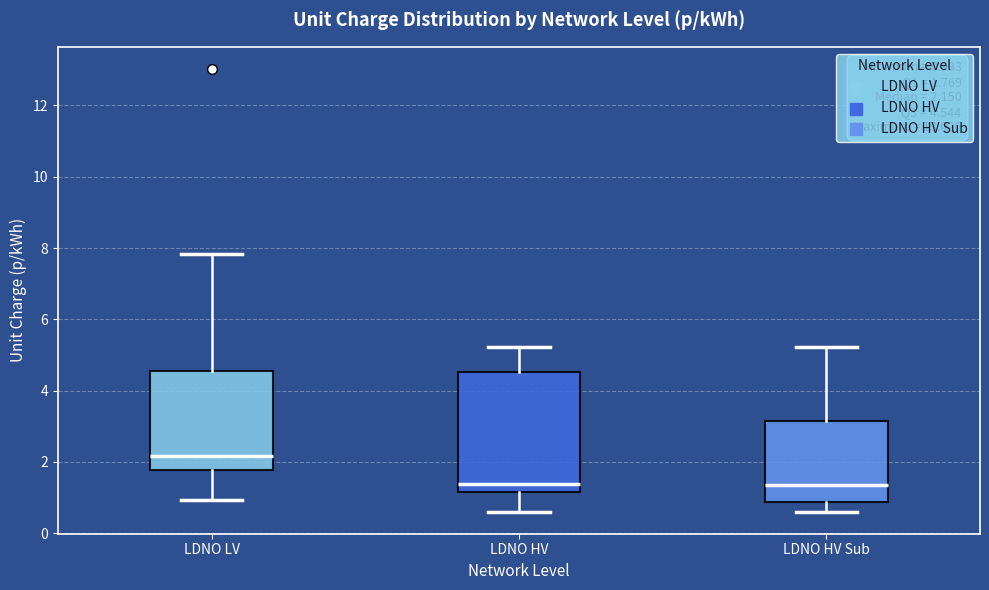

Comparing the boxes themselves (not the whiskers), which one is the tallest?

LDNO HV